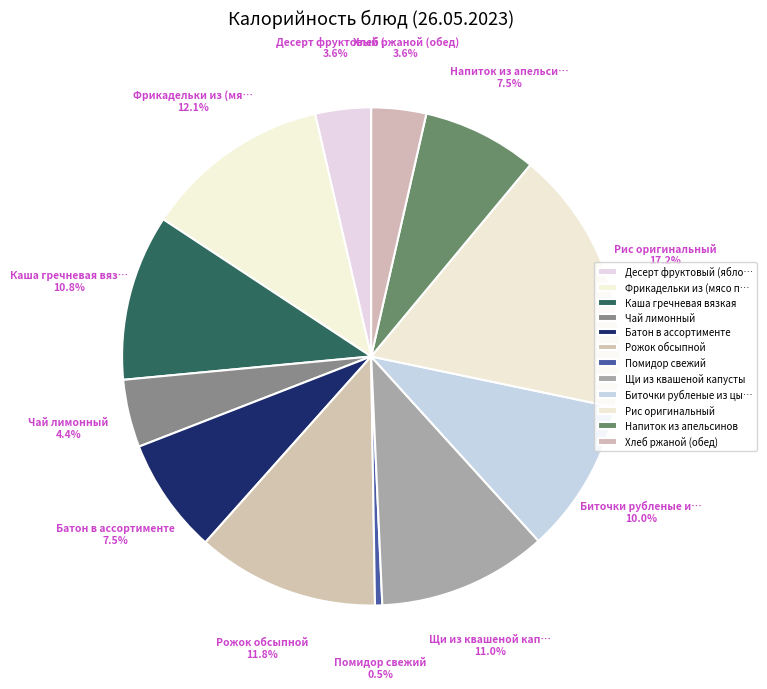

The Чай лимонный slice represents 4% of the pie. True or false?

True